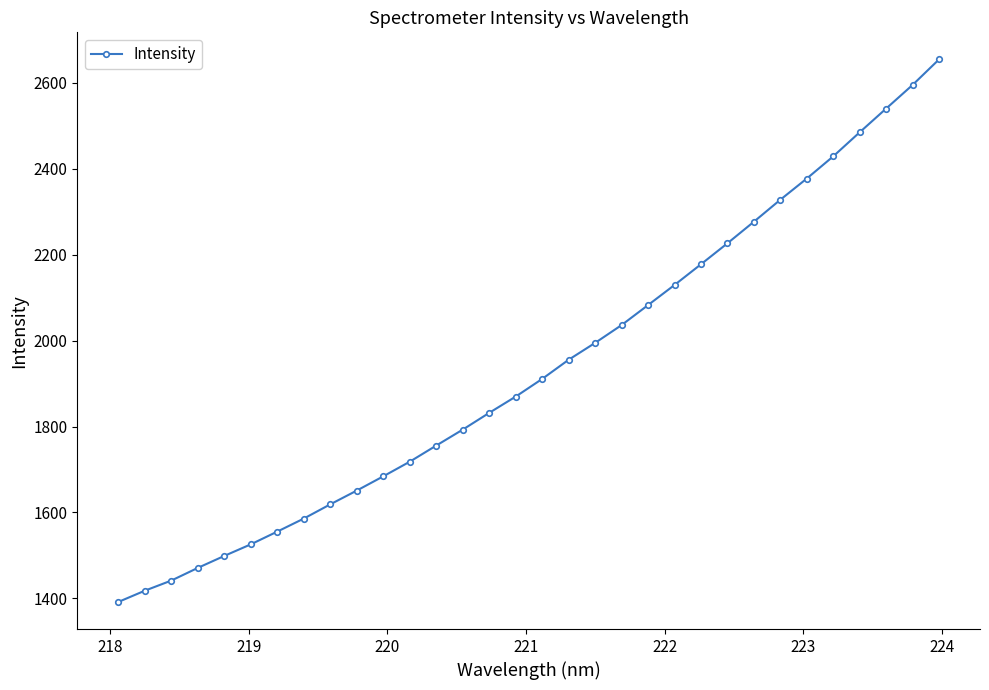

What is the greatest value displayed?

2654.7